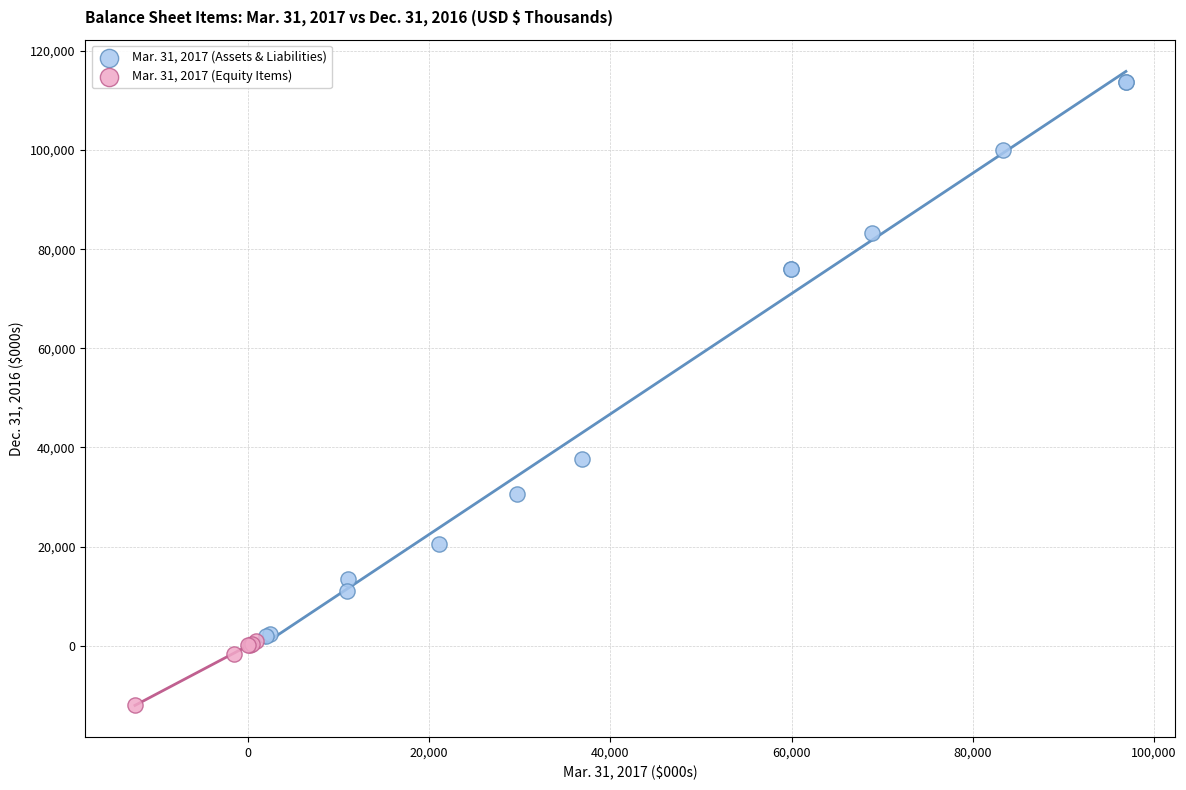

Which series has the largest Y range (max minus min)?

Mar. 31, 2017 (Assets & Liabilities)